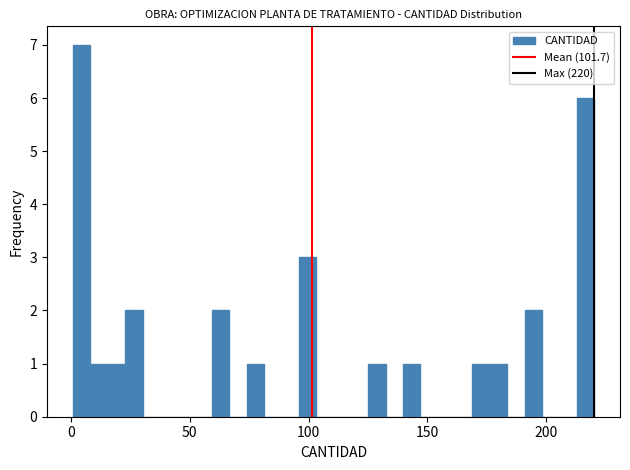

Read against the x-axis, roughly where is the centre of the tallest bar?

5